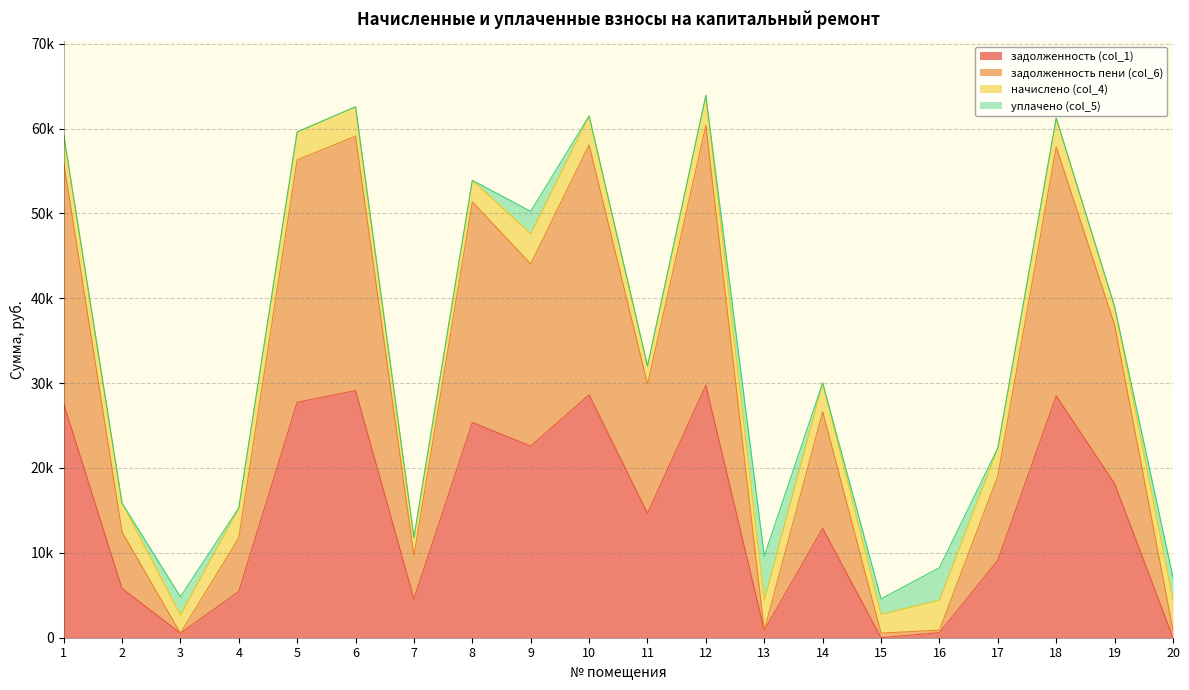

What are all the series names shown in the legend?

задолженность (col_1), задолженность пени (col_6), начислено (col_4), уплачено (col_5)